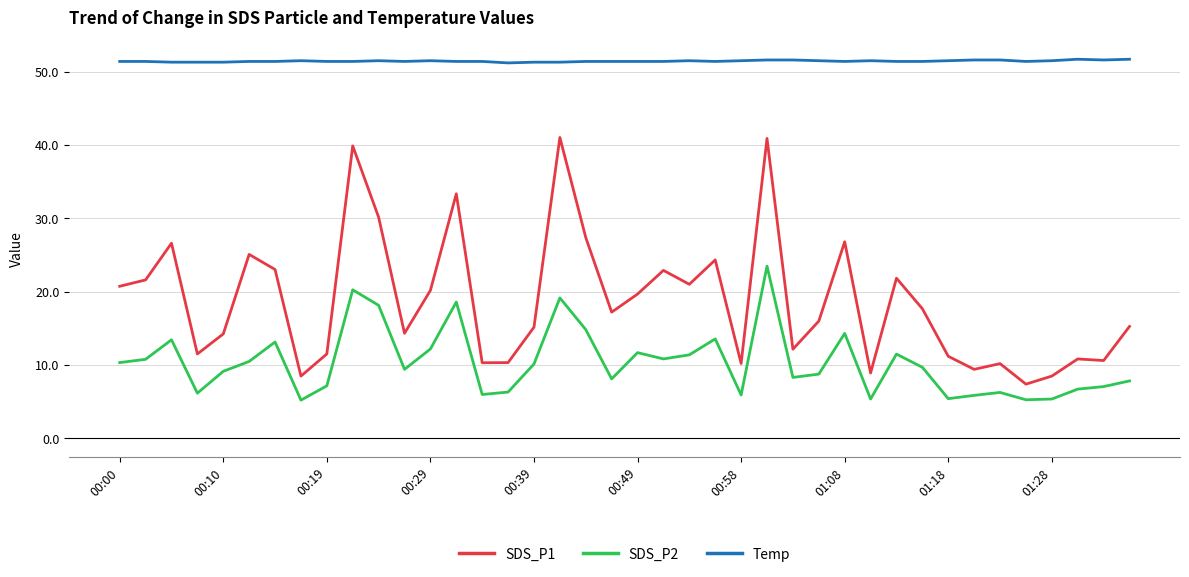

List the series in order of their peak value, highest first.

Temp, SDS_P1, SDS_P2